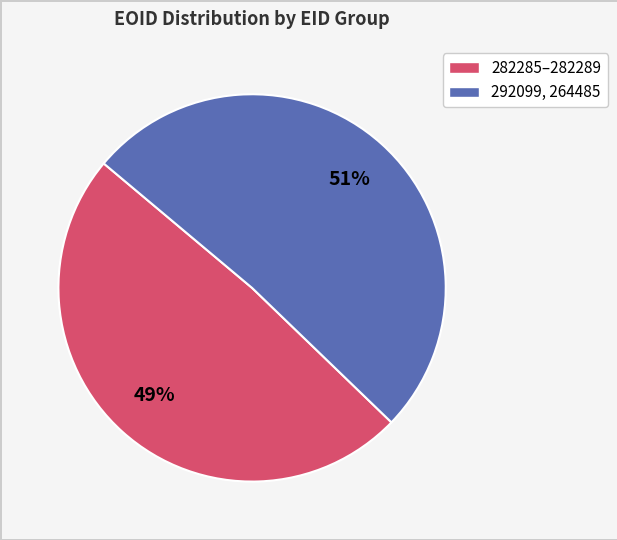

How many segments does this pie chart have?

2